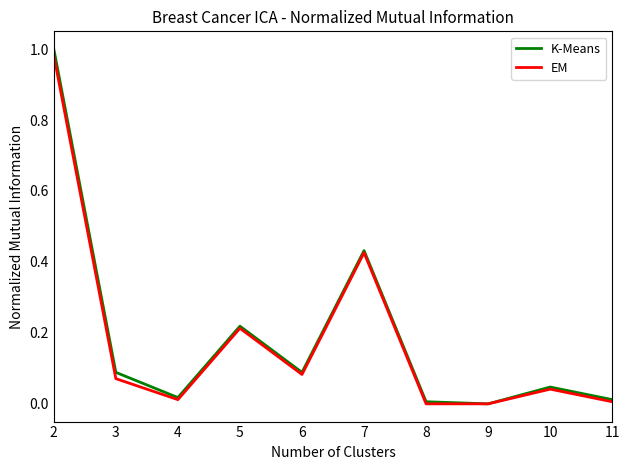

List the series in order of their peak value, lowest first.

EM, K-Means